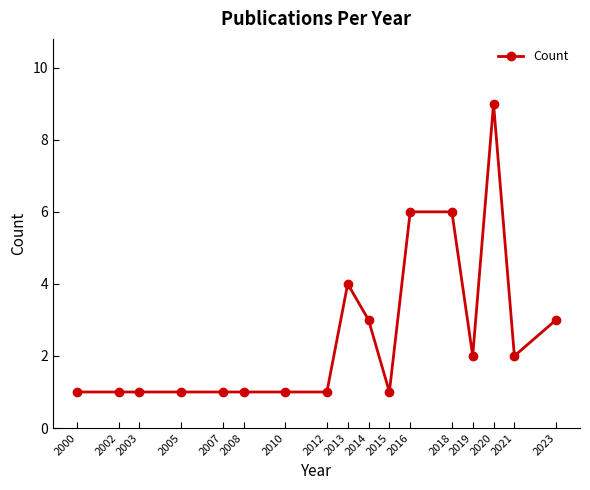

What is the value of the 9th point from the left?

4